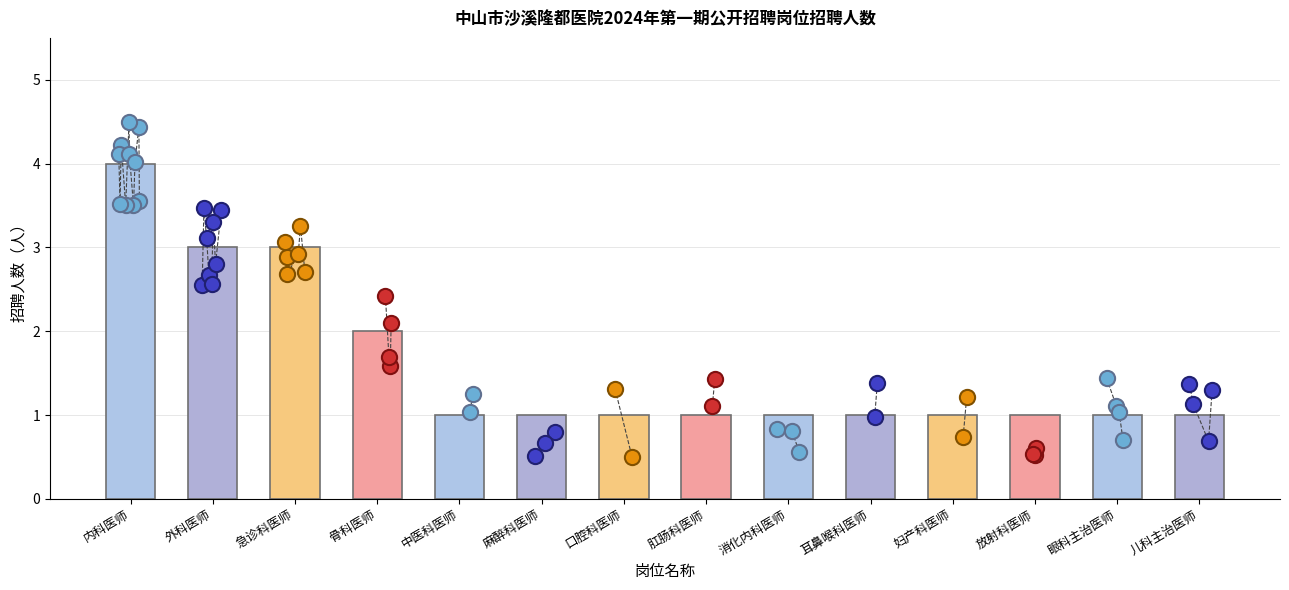

Approximately how many times larger is the value at 妇产科医师 compared to 内科医师?

0.2